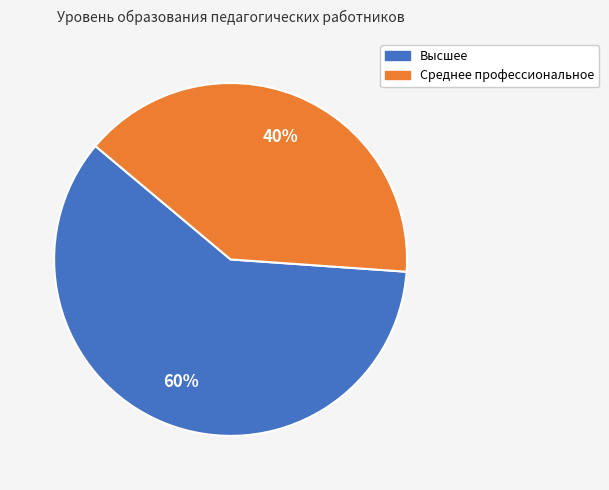

To the nearest percent, what is the average slice percentage?

50%